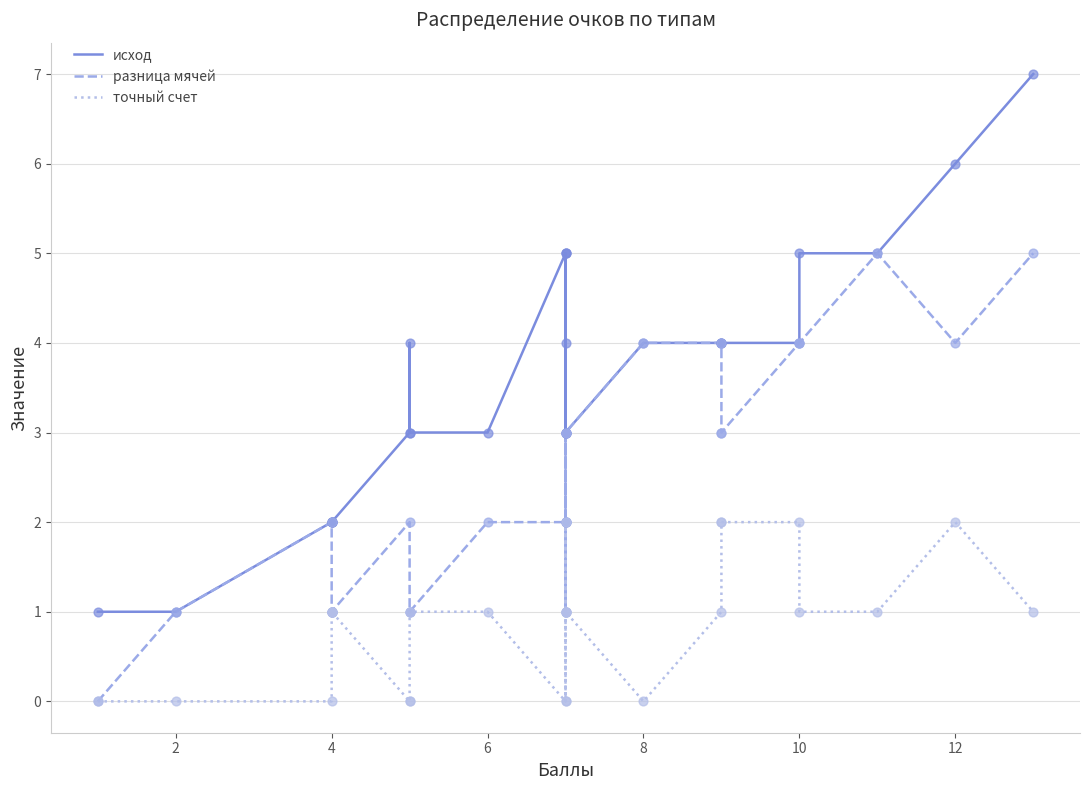

Which series reaches the minimum Y coordinate?

разница мячей